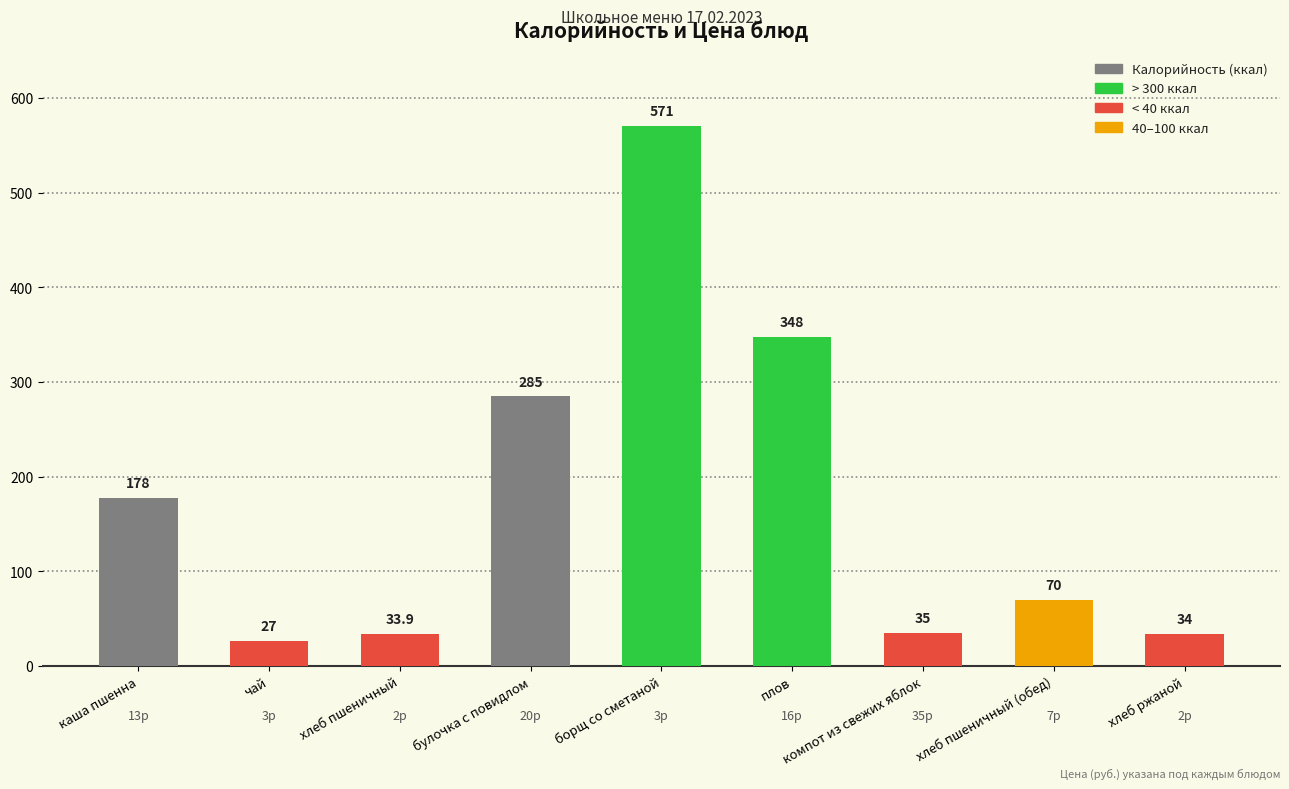

Rank the categories by value from lowest to highest.

чай, хлеб пшеничный, хлеб ржаной, компот из свежих яблок, хлеб пшеничный (обед), каша пшенна, булочка с повидлом, плов, борщ со сметаной